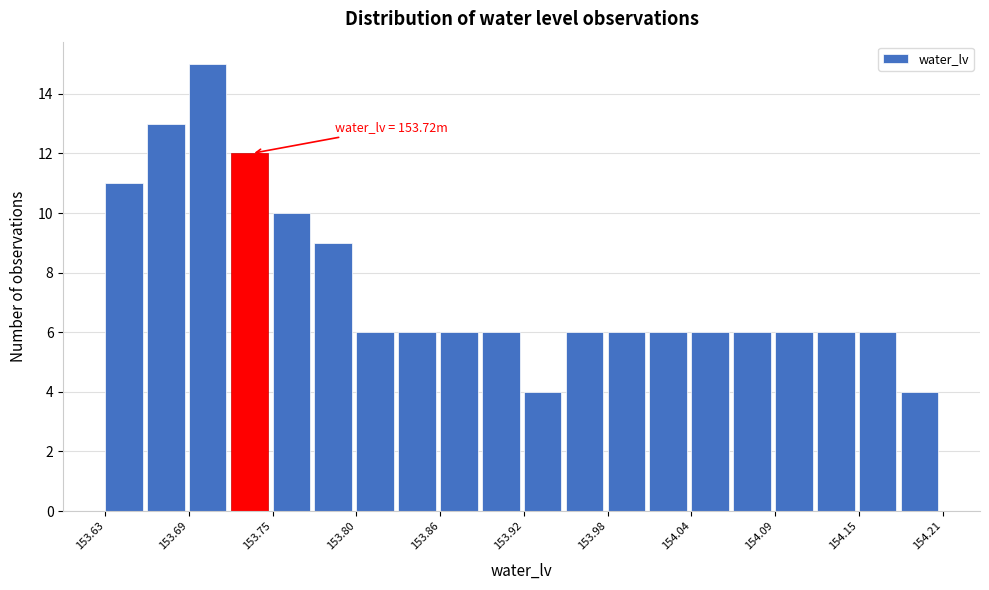

Around what value on the x-axis is the tallest bar? Give the approximate position of its centre, as read against the axis.

153.70